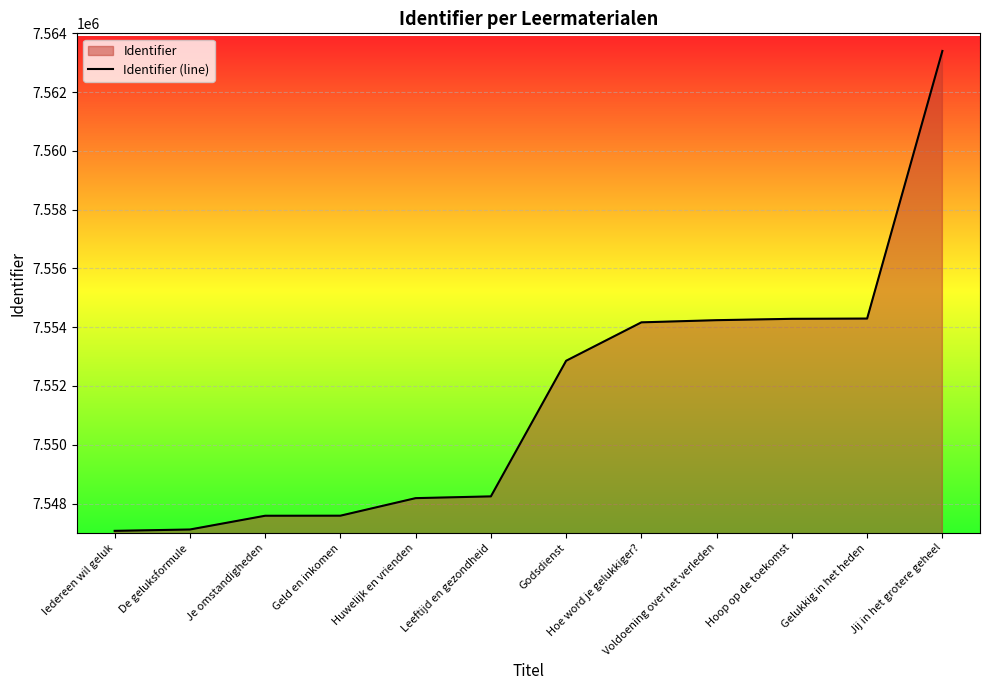

Approximately how many times larger is the value at Voldoening over het verleden compared to Leeftijd en gezondheid?

1.0